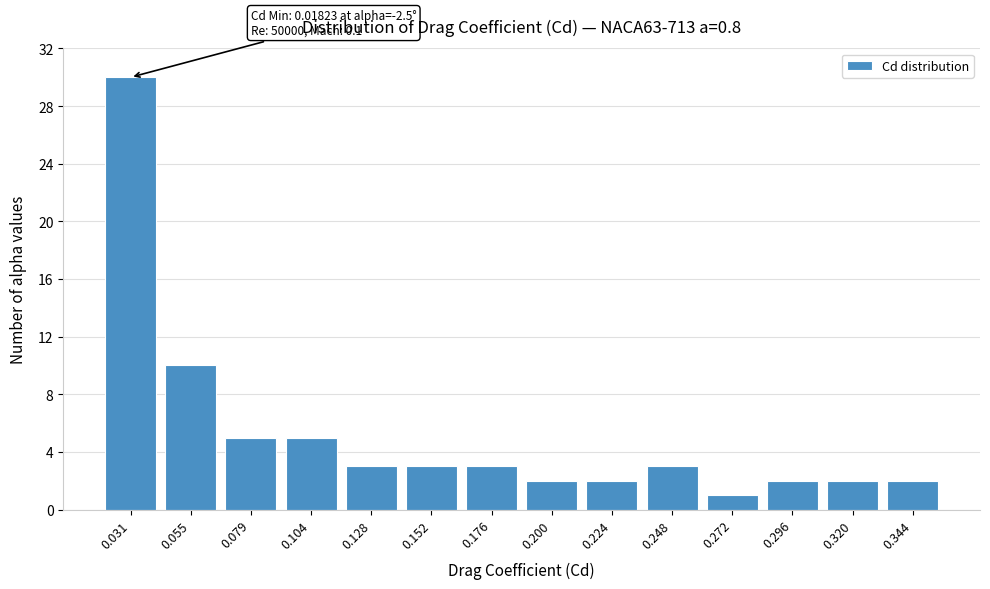

Reading left to right, what are all the values shown in this chart?

30	10	5	5	3	3	3	2	2	3	1	2	2	2